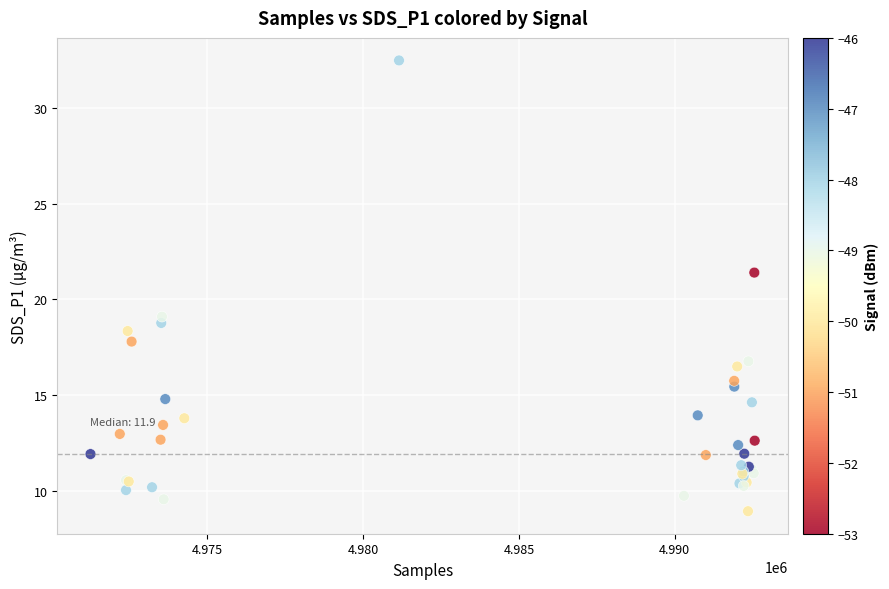

What Y value in the scatter plot is closest to 20?

19.1